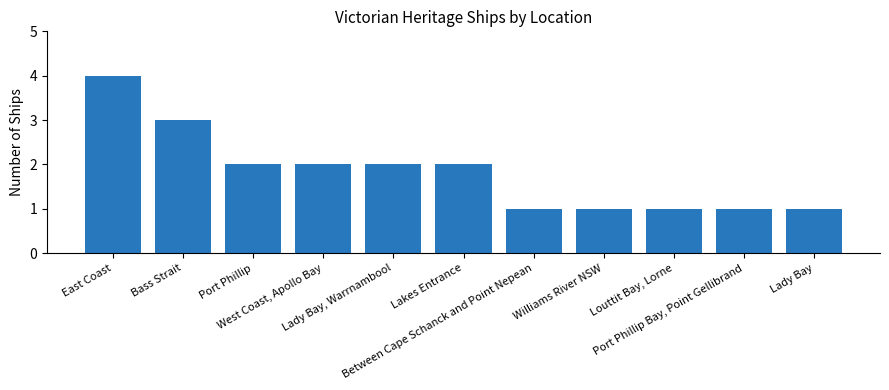

At which label does the data first exceed 2?

East Coast